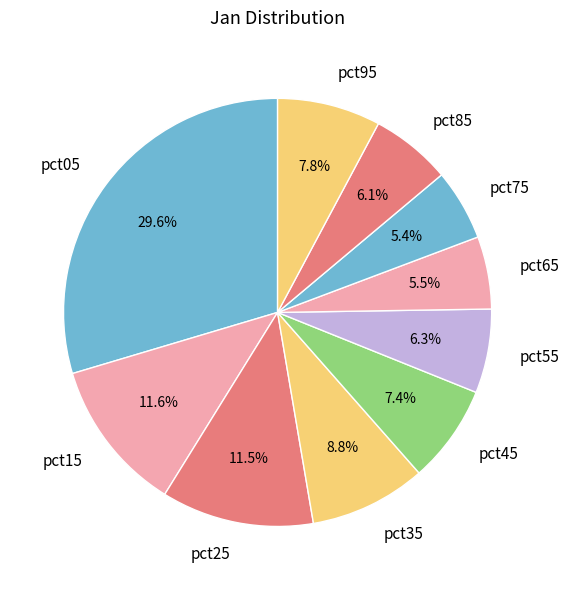

To the nearest percent, what is the difference between the largest and smallest slice percentages?

24%